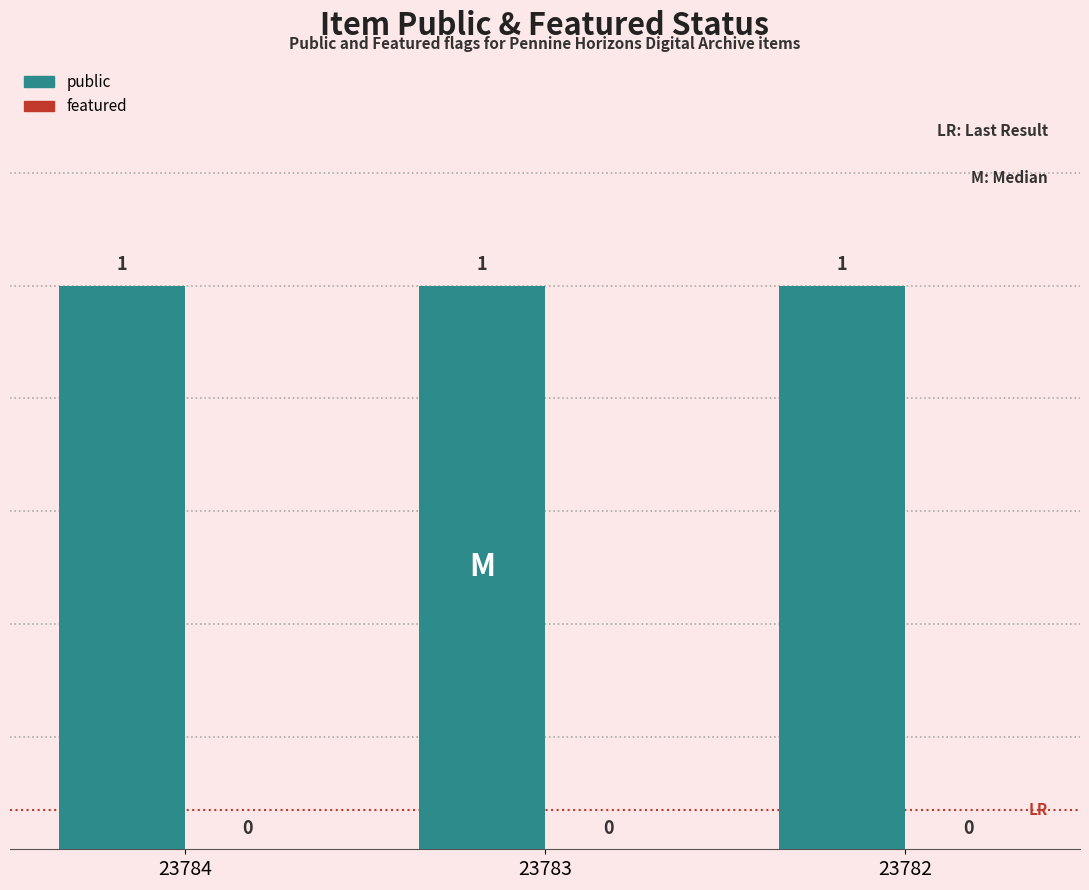

How many bars are there in total?

6